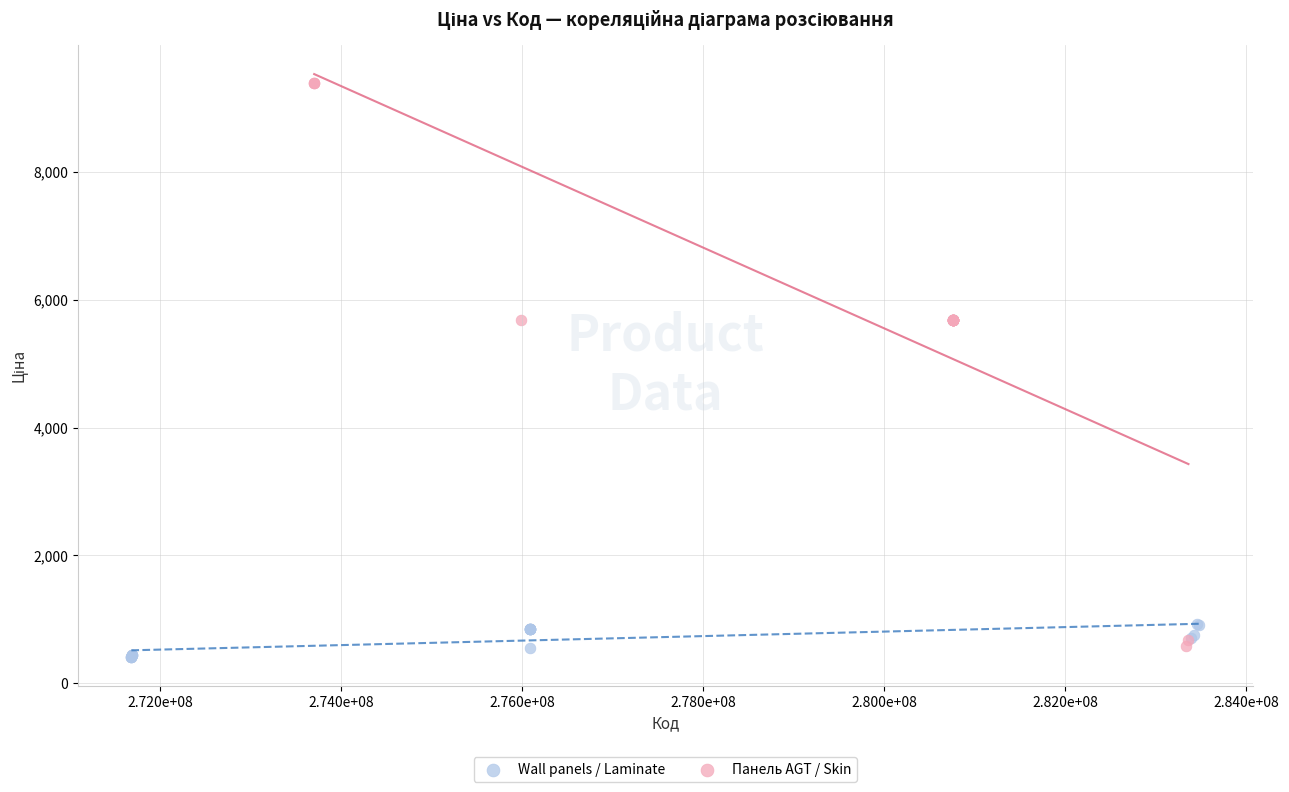

Which series contains the highest Y value?

Панель AGT / Skin